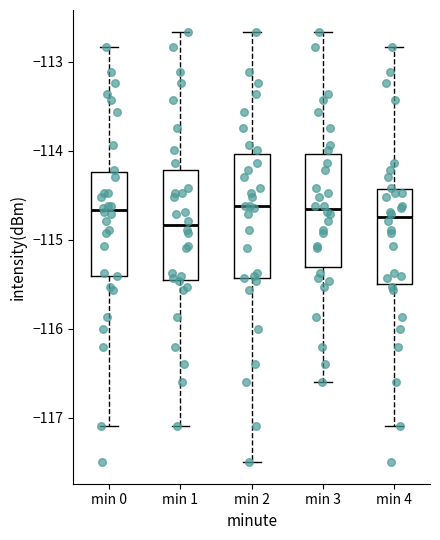

Reading left to right, read every box against the y-axis: the position of its median line, the range the box covers, and the ends of its whiskers. The values are not printed on the chart, so give them approximately, as read against the axis.

min 0: median -114.7, box -115.4 to -114.2, whiskers -117.1 to -112.8
min 1: median -114.8, box -115.5 to -114.2, whiskers -117.1 to -112.7
min 2: median -114.6, box -115.4 to -114.0, whiskers -117.5 to -112.7
min 3: median -114.7, box -115.3 to -114.0, whiskers -116.6 to -112.7
min 4: median -114.7, box -115.5 to -114.4, whiskers -117.1 to -112.8